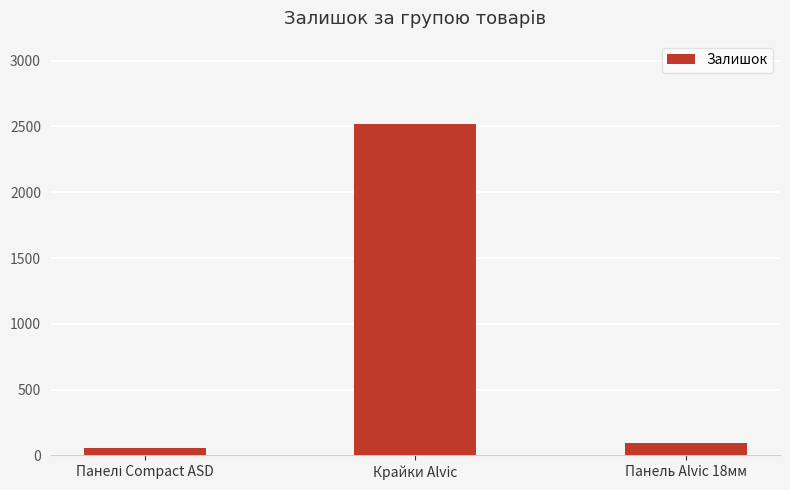

Are the bars grouped side by side (vs. stacked)?

No